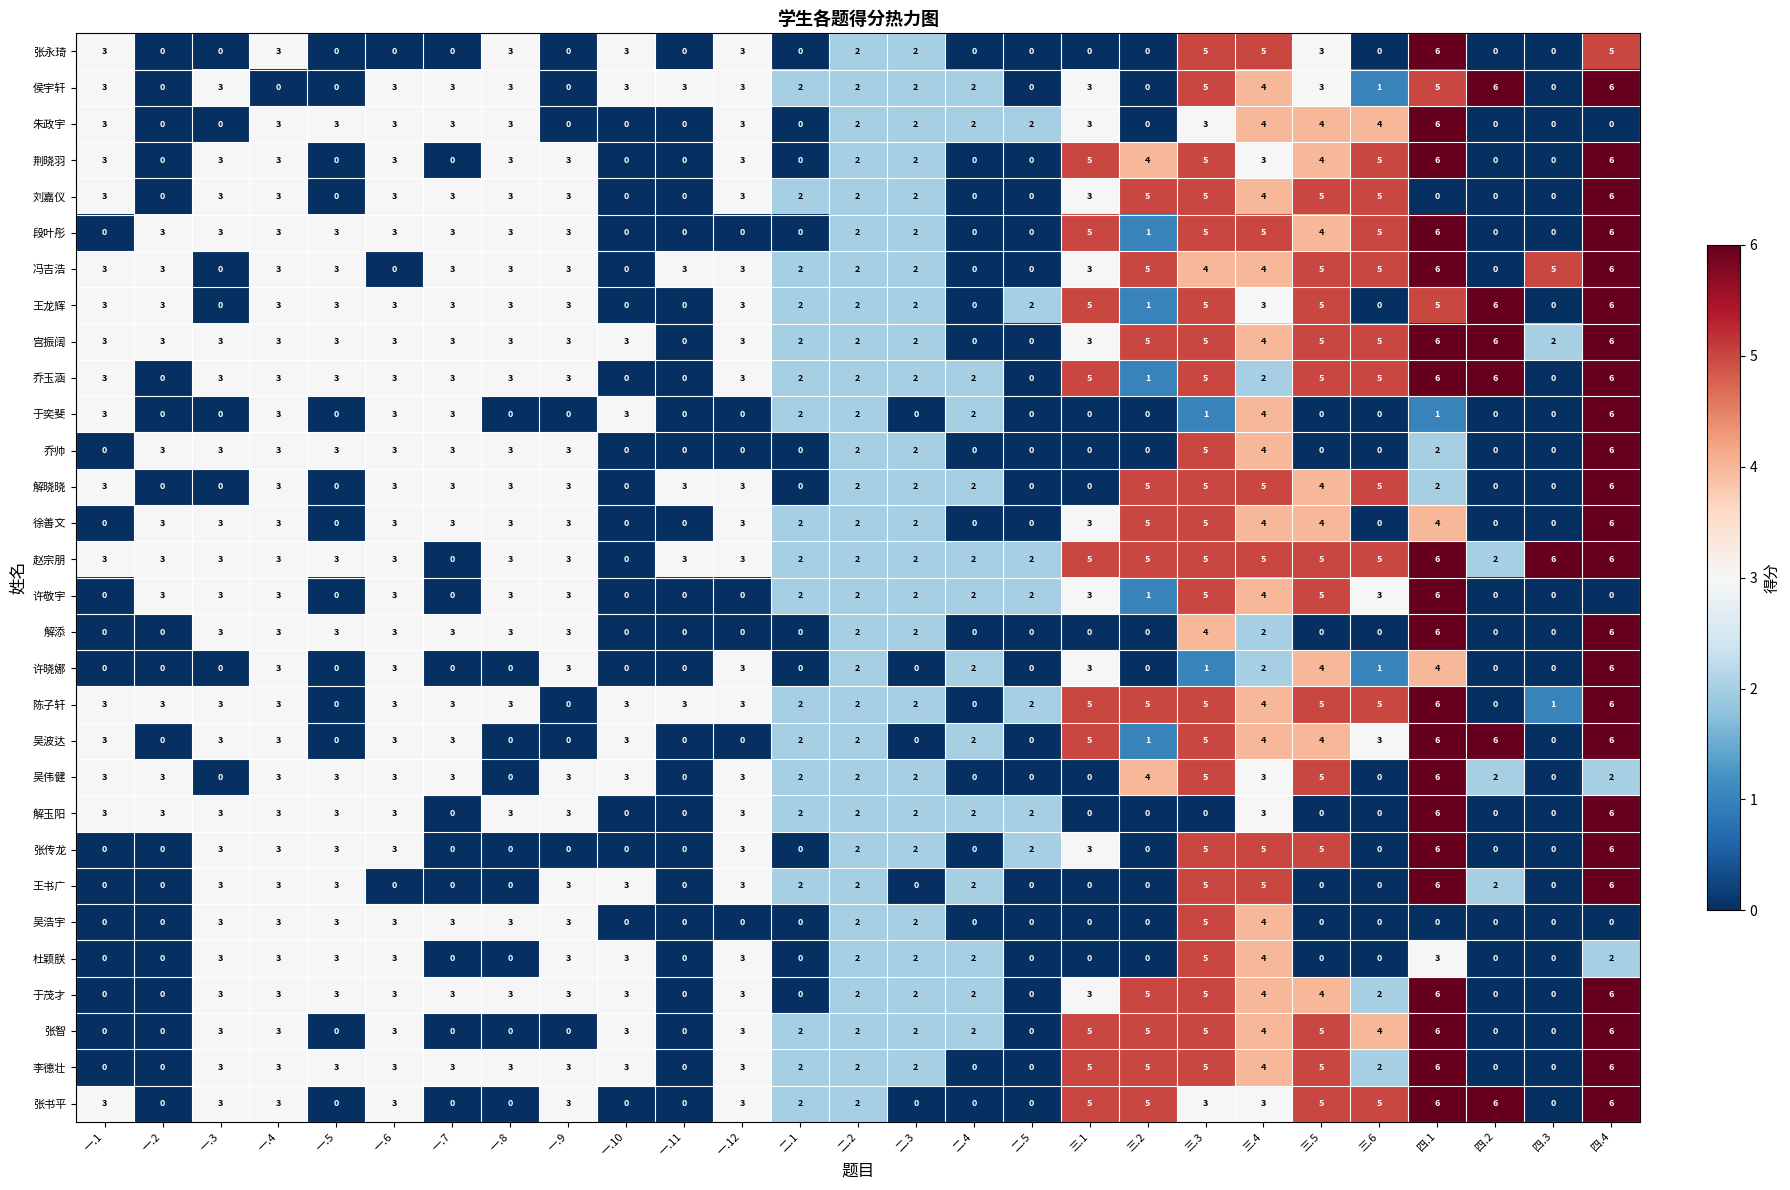

What value does the 段叶彤 series have at 一.5?

3